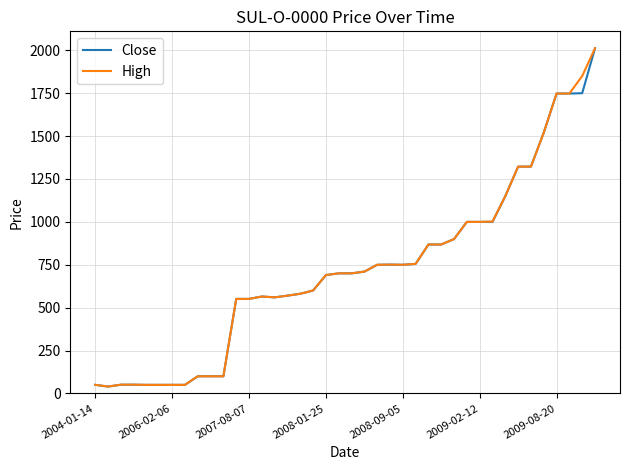

What is the sum of all Close values?

28684